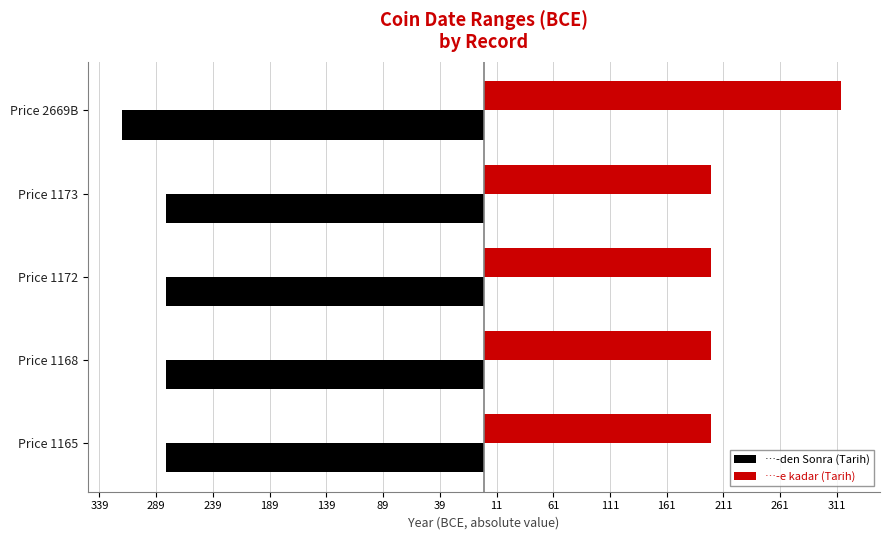

What are all the series names shown in the legend?

…-den Sonra (Tarih), …-e kadar (Tarih)